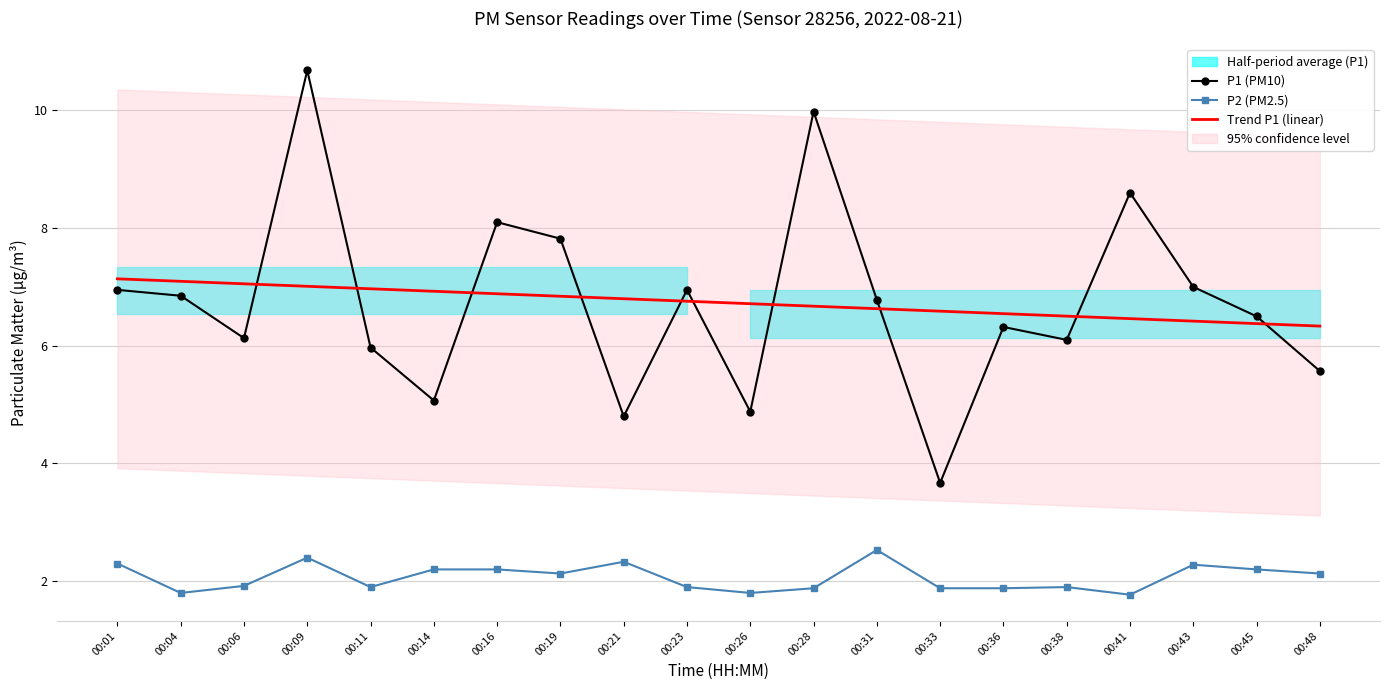

What is the minimum value shown in the chart?

1.8